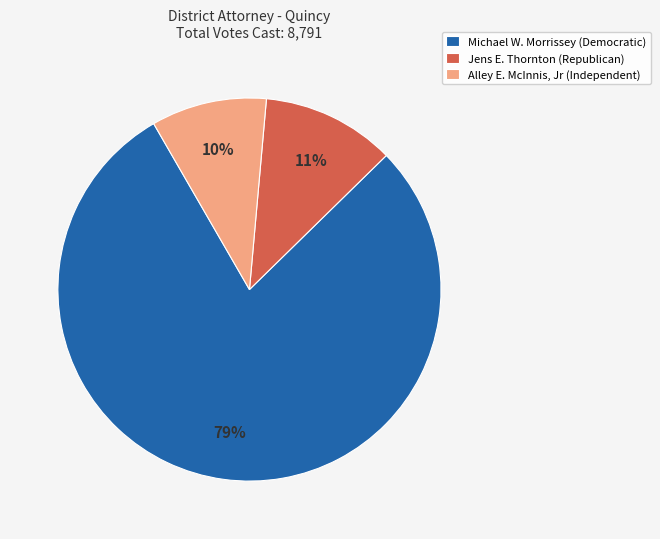

What percentage is the Michael W. Morrissey (Democratic) slice, to the nearest percent?

79%